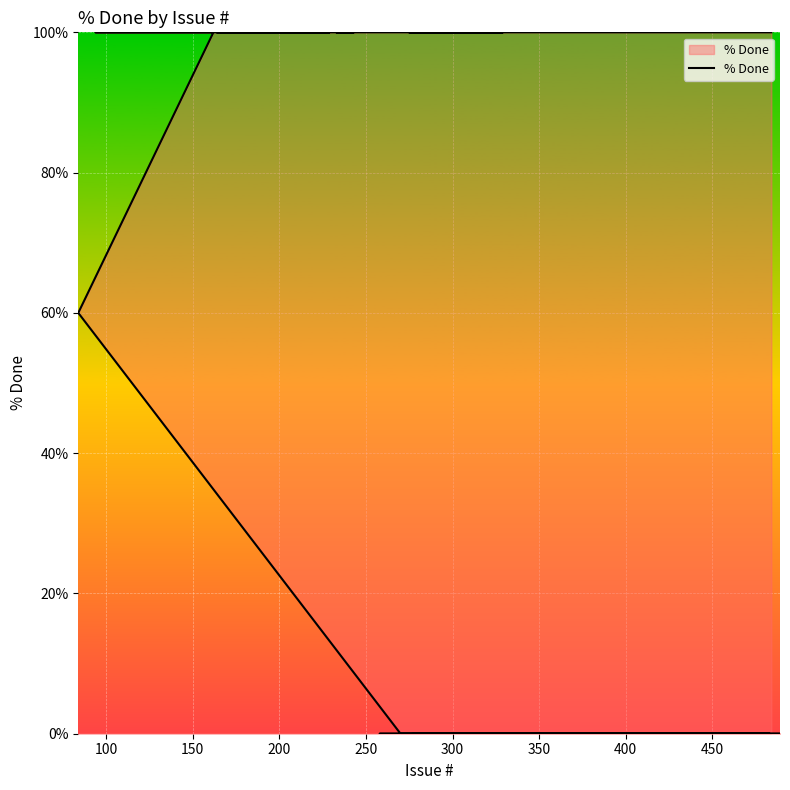

Reading right to left, list all the values displayed in this chart.

100	100	100	100	100	100	100	100	100	100	100	100	100	100	100	100	100	100	100	60	0	0	0	0	0	0	0	0	0	0	0	0	0	0	0	0	0	0	0	0